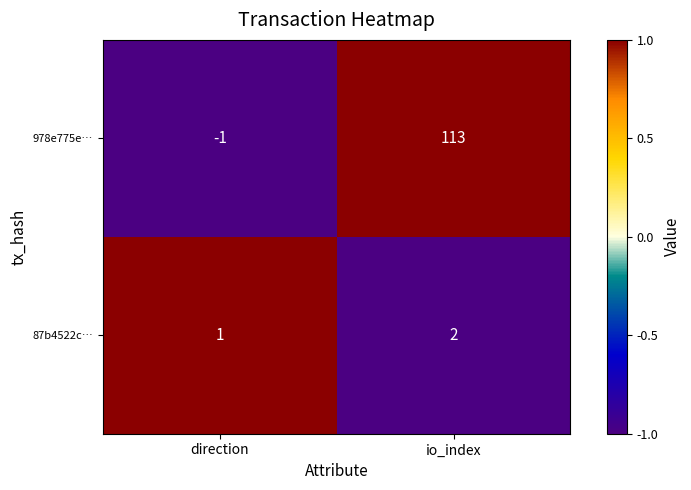

At io_index, list the series in order from largest to smallest.

978e775e…, 87b4522c…